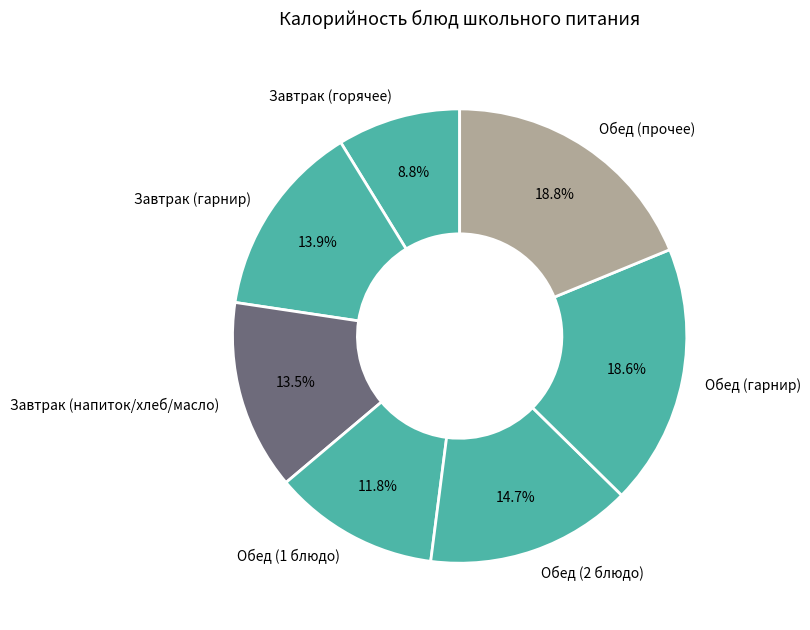

Is there a majority slice in this chart?

No